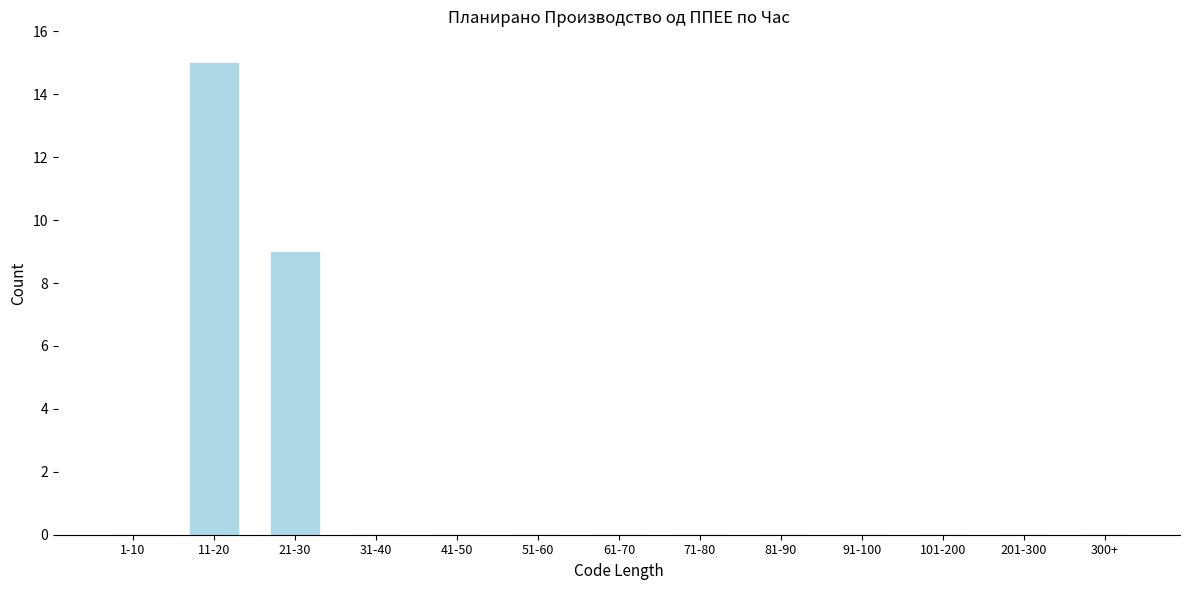

Reading left to right, list all the values displayed in this chart.

1-10=0	11-20=15	21-30=9	31-40=0	41-50=0	51-60=0	61-70=0	71-80=0	81-90=0	91-100=0	101-200=0	201-300=0	300+=0